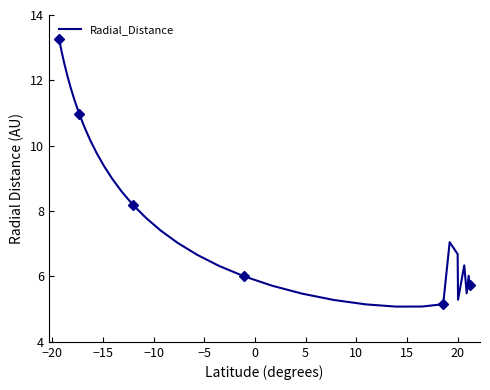

How many distinct data groups are displayed?

1